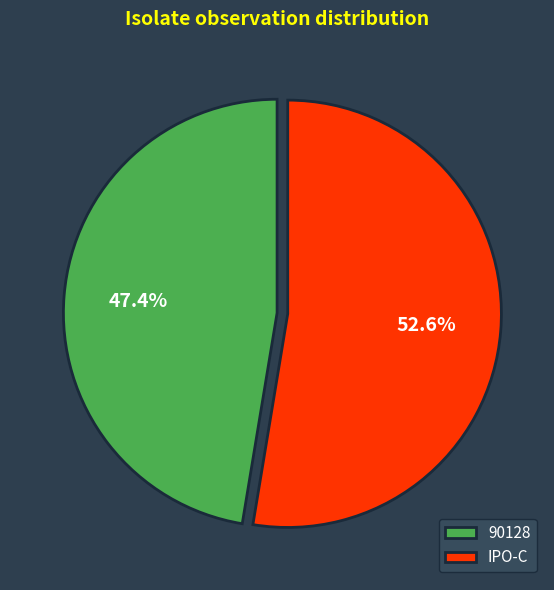

To the nearest percent, what is the average slice percentage?

50%